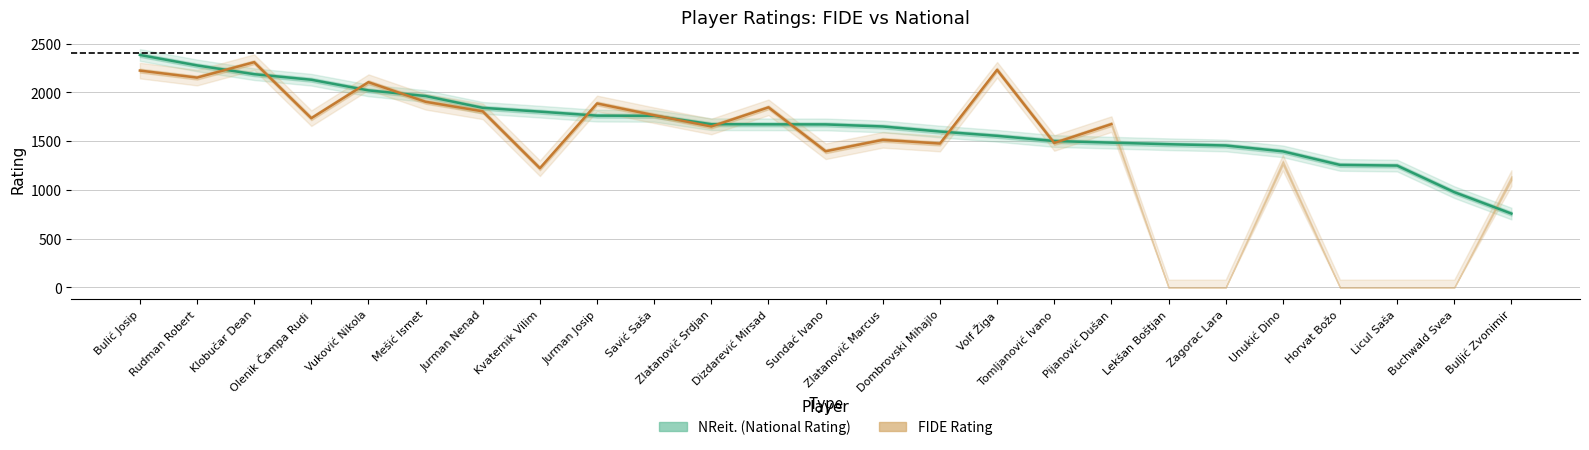

How many values are below 1671?

12